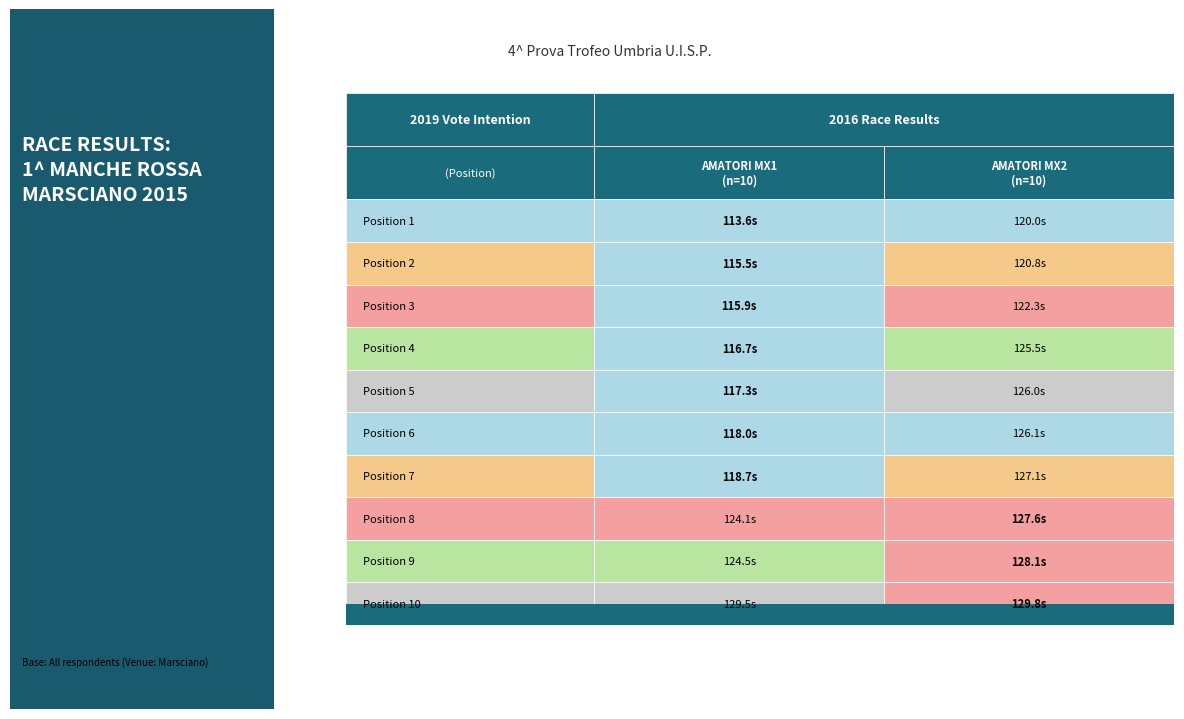

Rank the categories by AMATORI MX1 value from lowest to highest.

0, 1, 2, 3, 4, 5, 6, 7, 8, 9